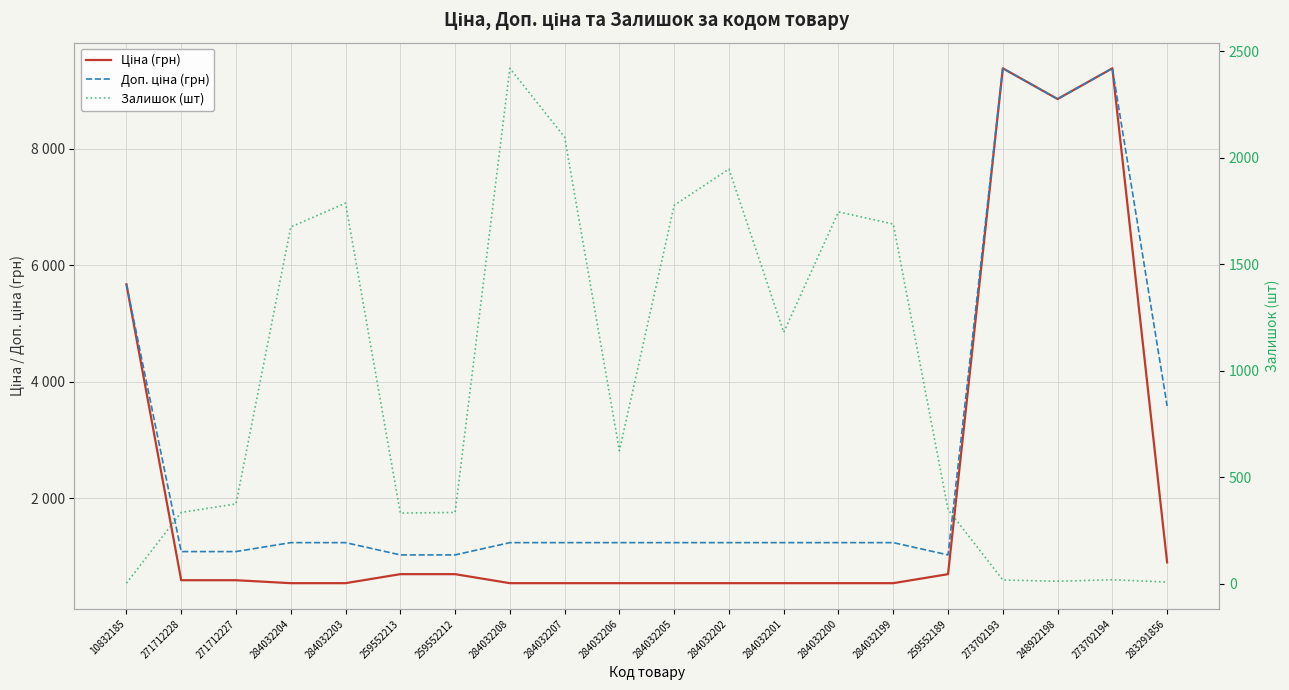

How many data points in Залишок (шт) are above 624?

9